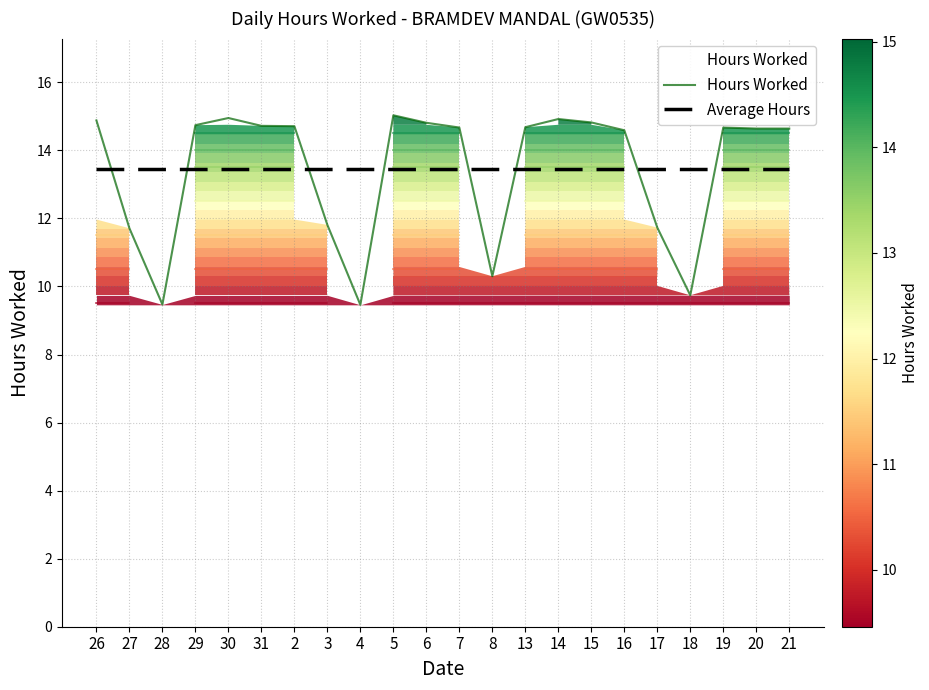

Rank the series by their maximum value, from lowest to highest.

Average Hours, Hours Worked